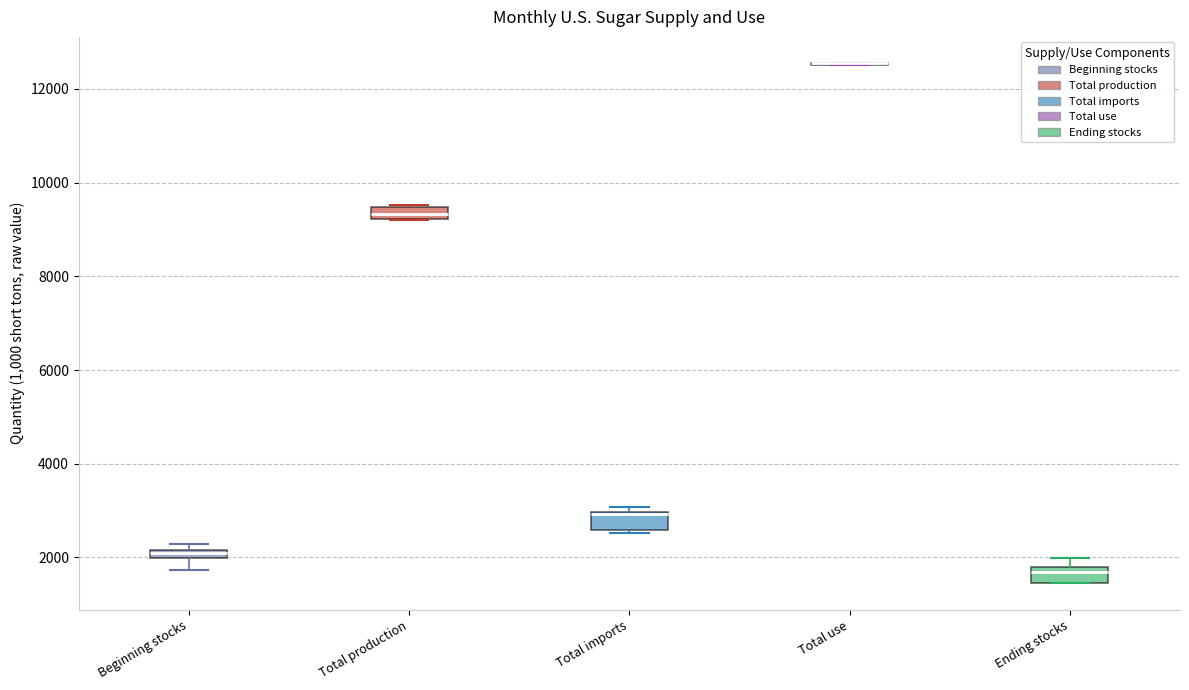

Where is the lower edge of the box for Total production on the y-axis? The values are not printed on the chart, so give them approximately, as read against the axis.

9200